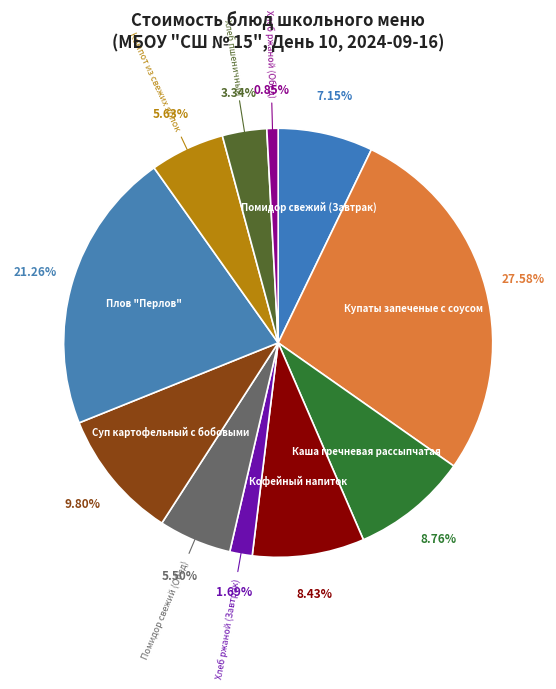

What is the smallest slice in the pie chart?

Хлеб ржаной (Обед)